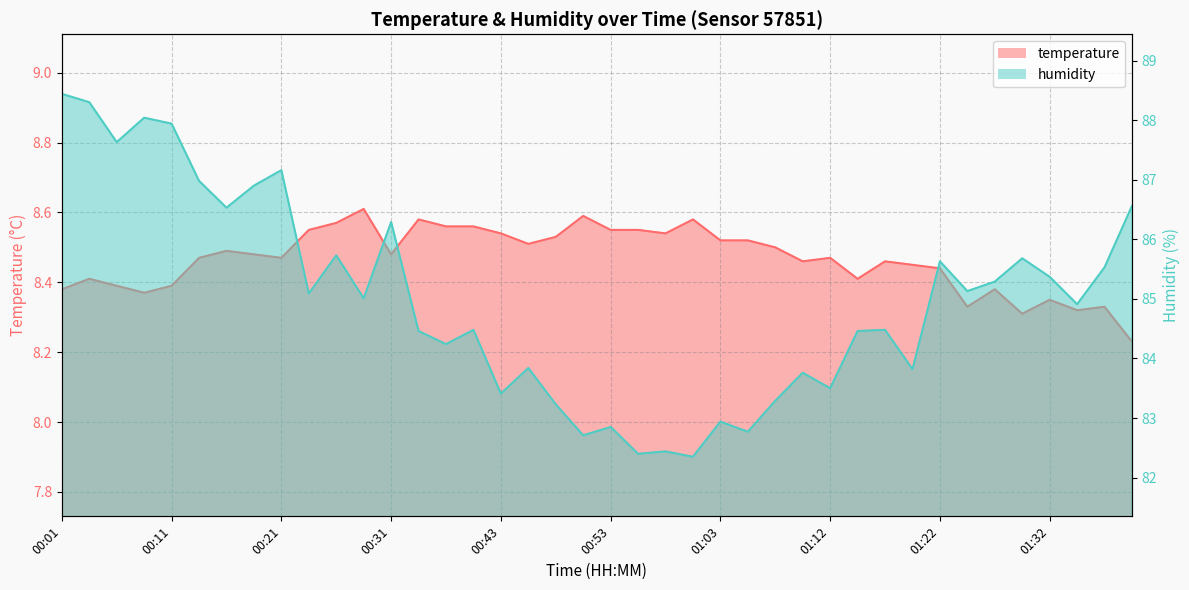

List the series in order of their peak value, highest first.

humidity, temperature